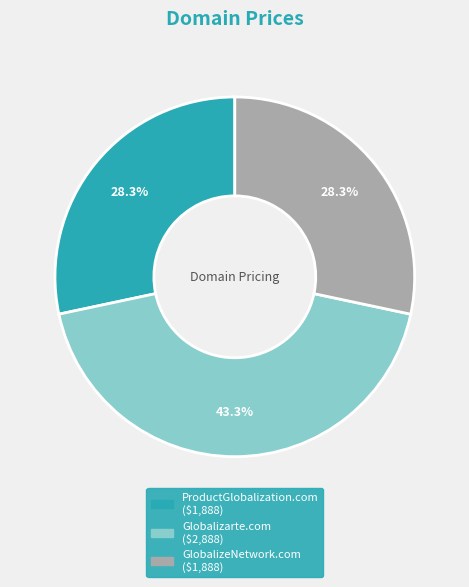

To the nearest percent, what is the combined percentage of Globalizarte.com and GlobalizeNetwork.com?

72%